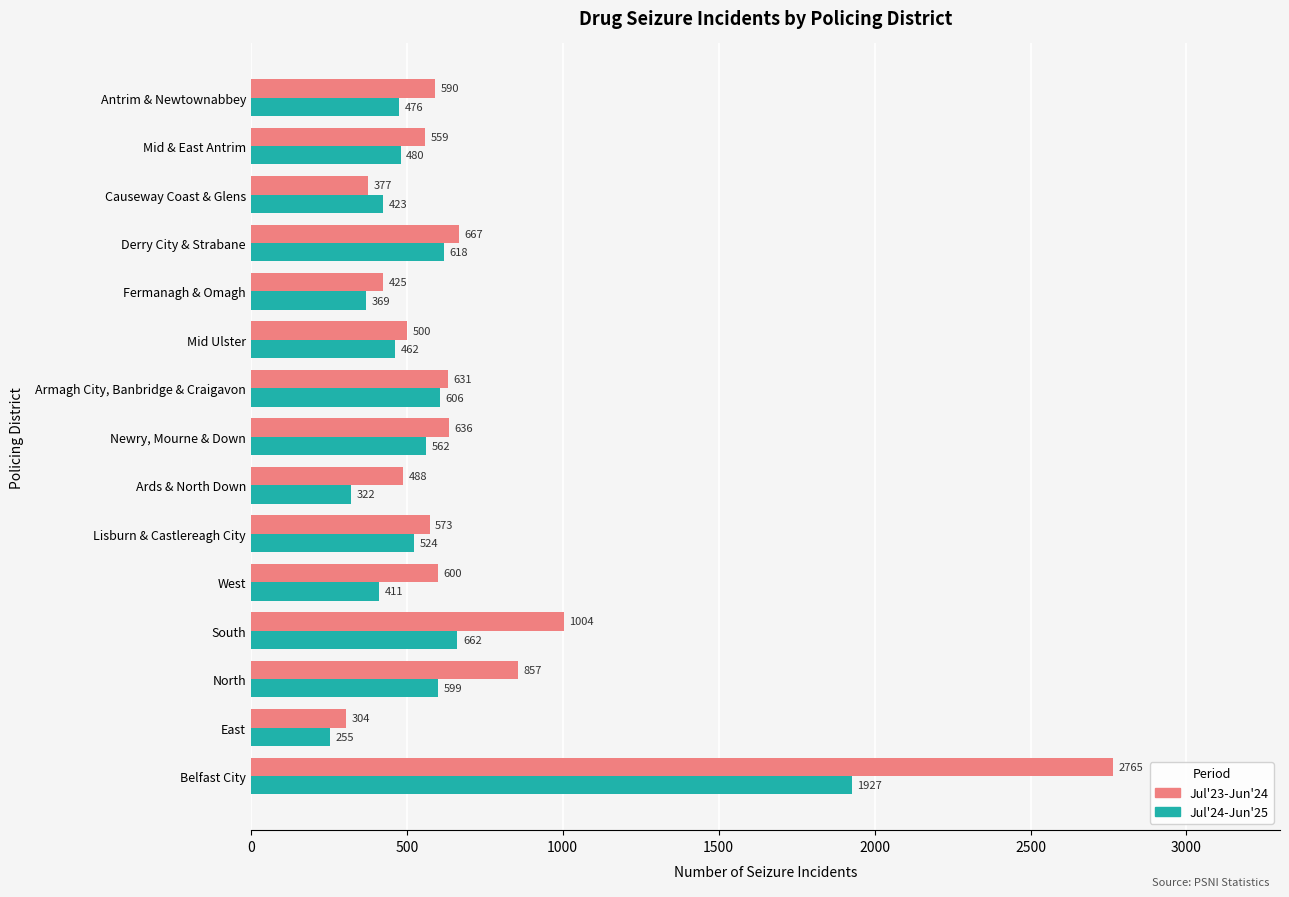

The value of Jul'23-Jun'24 at Mid Ulster is 145. True or false?

False